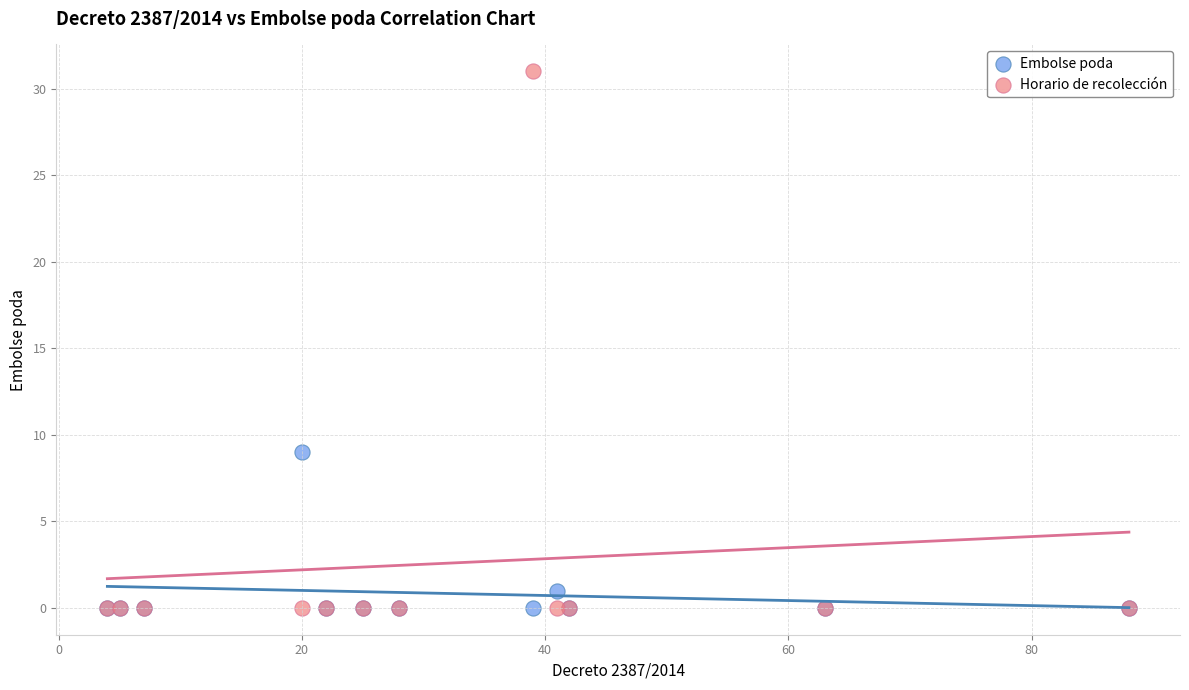

What are all the series names shown in the legend?

Embolse poda, Horario de recolección